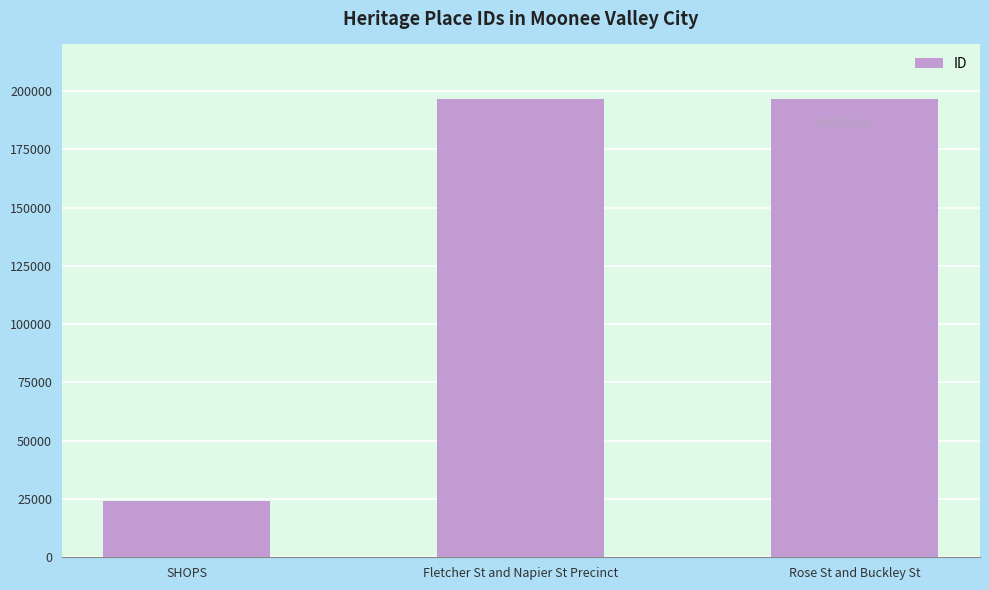

Between SHOPS and Rose St and Buckley St, which is larger?

Rose St and Buckley St